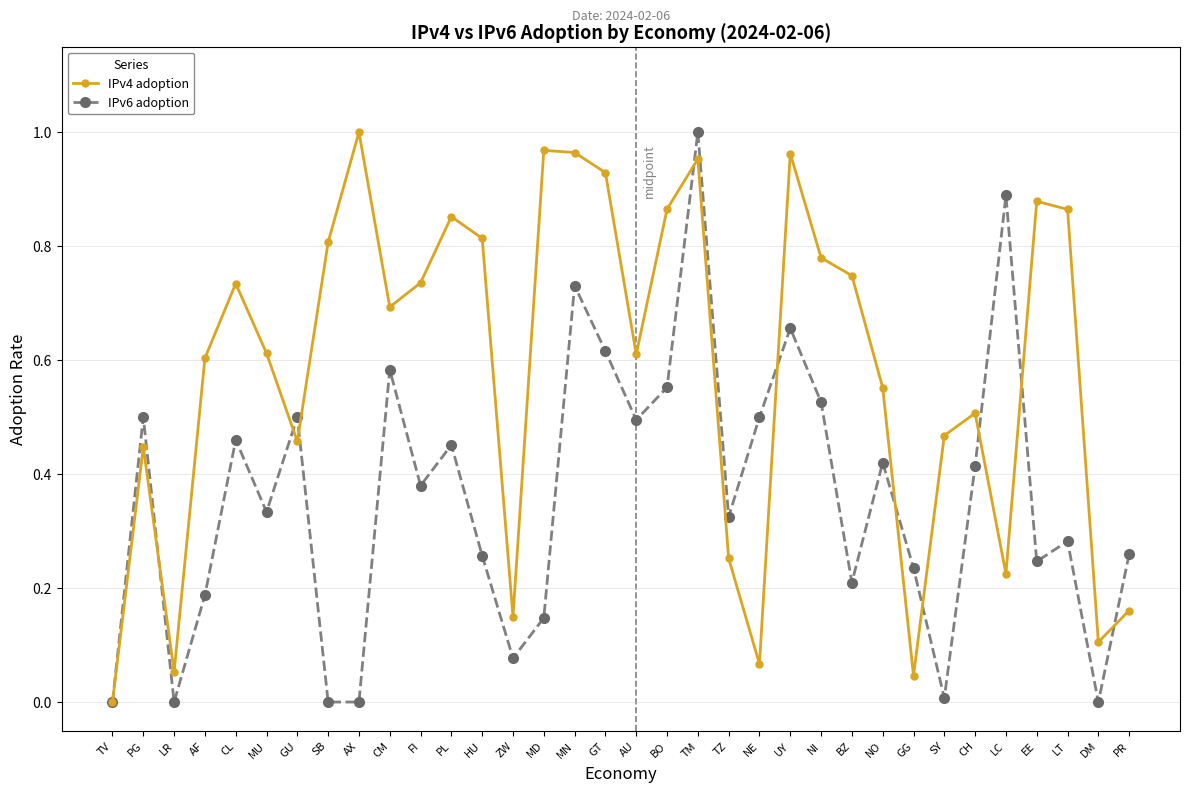

At which category does IPv6 adoption reach its first local valley?

LR